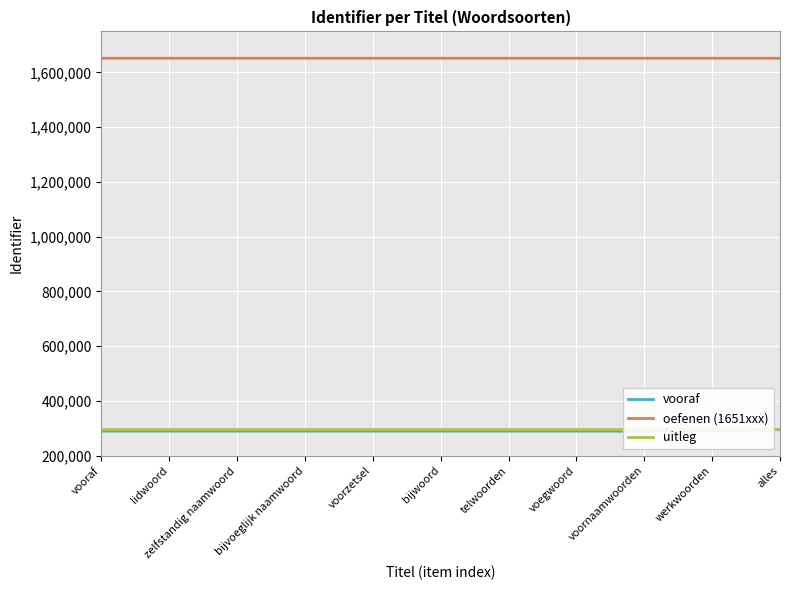

How many series are shown in this chart?

3